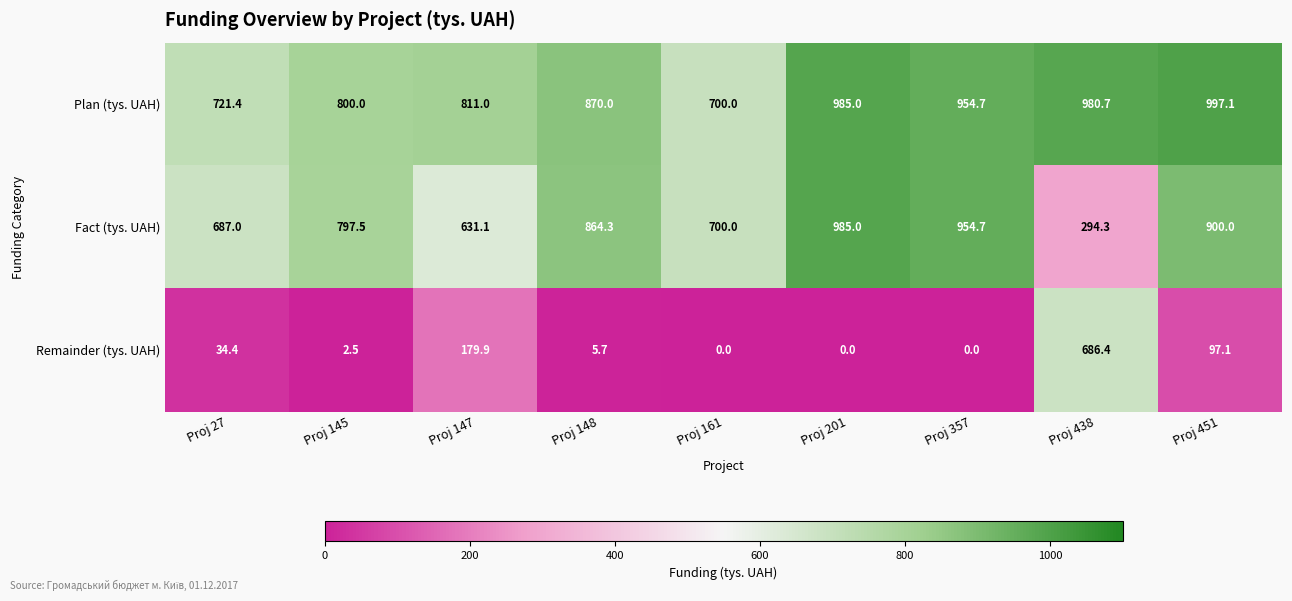

Is it true that Plan (tys. UAH) equals 625.5 at Proj 438?

False